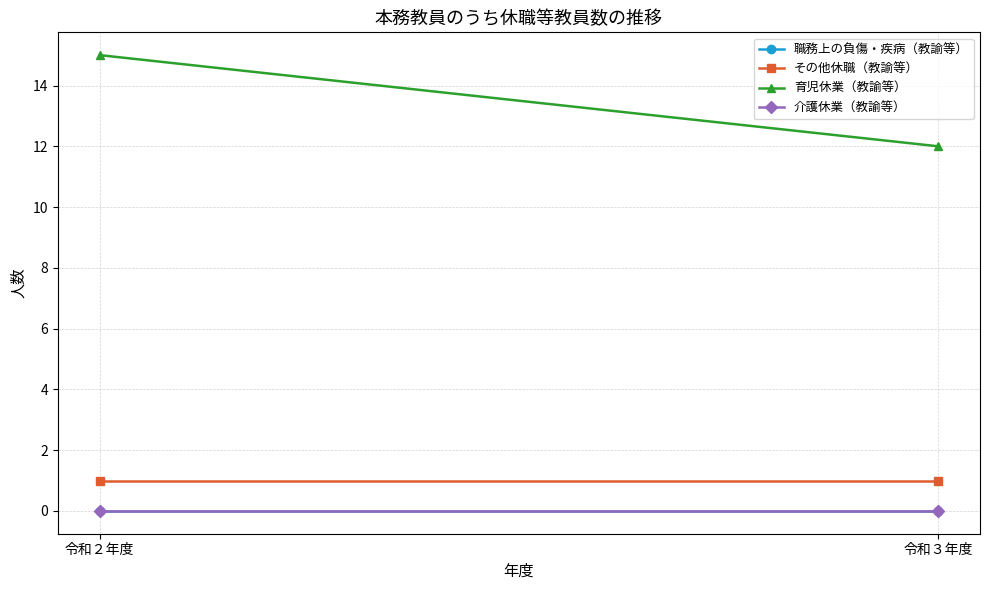

What position from the left is 令和２年度?

1